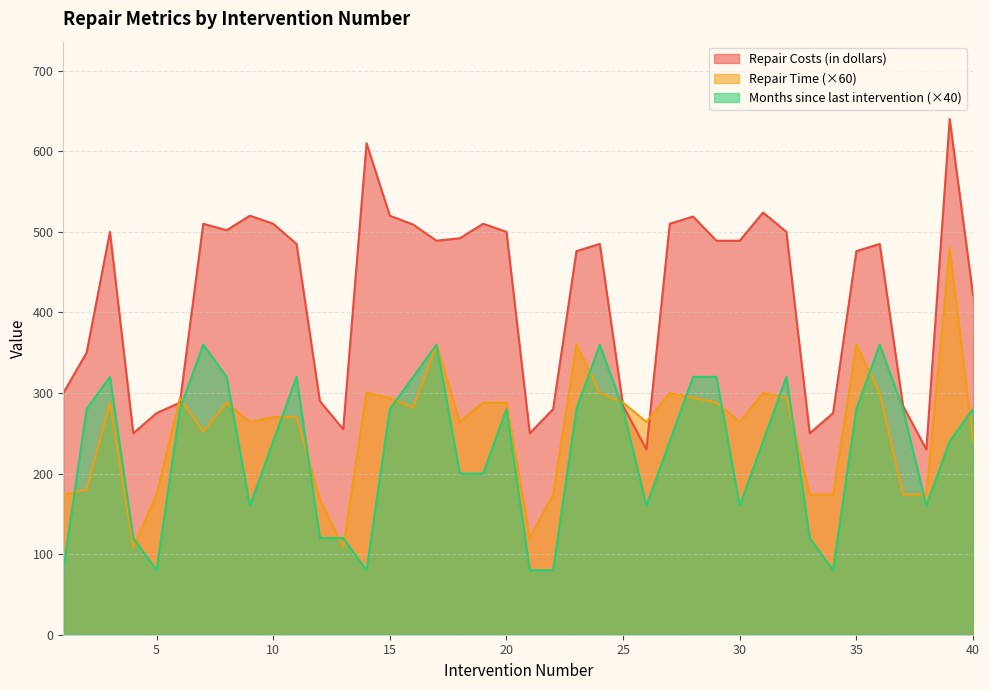

Is it true that Repair Time equals 143 at 27?

False